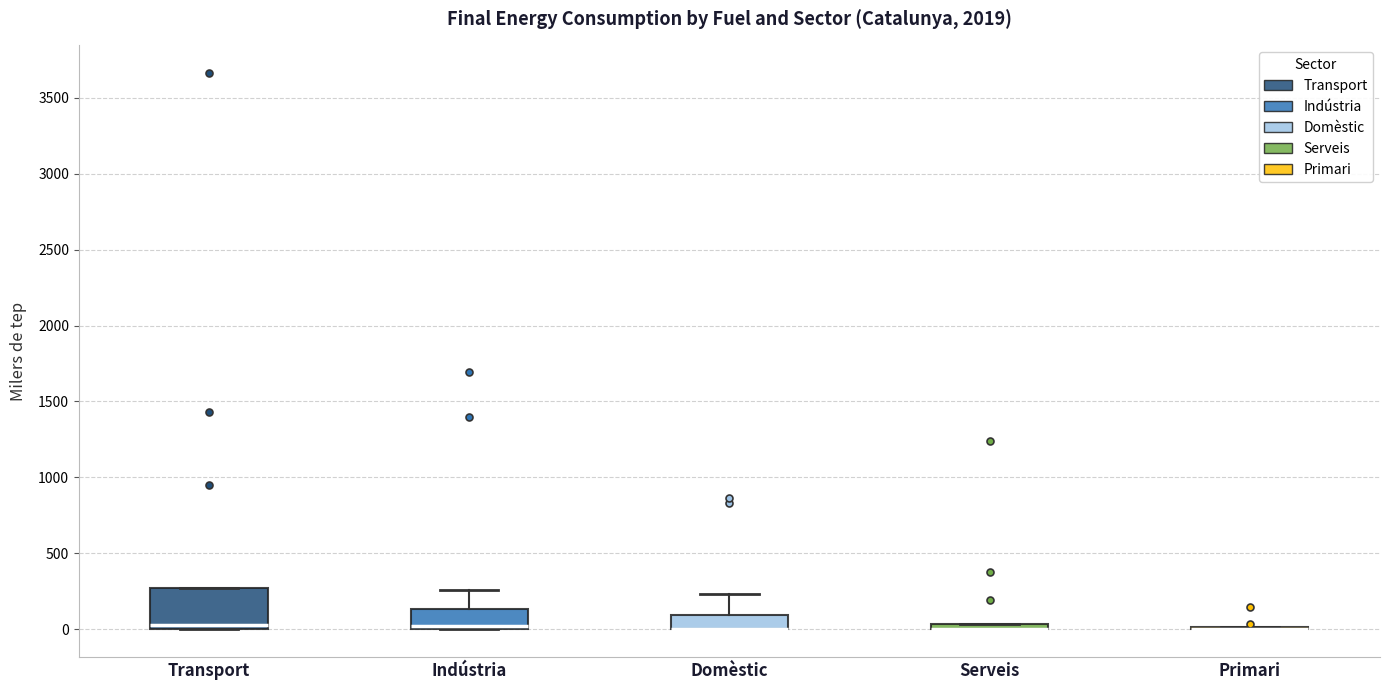

Where is the lower edge of the box for Indústria on the y-axis? The values are not printed on the chart, so give them approximately, as read against the axis.

0